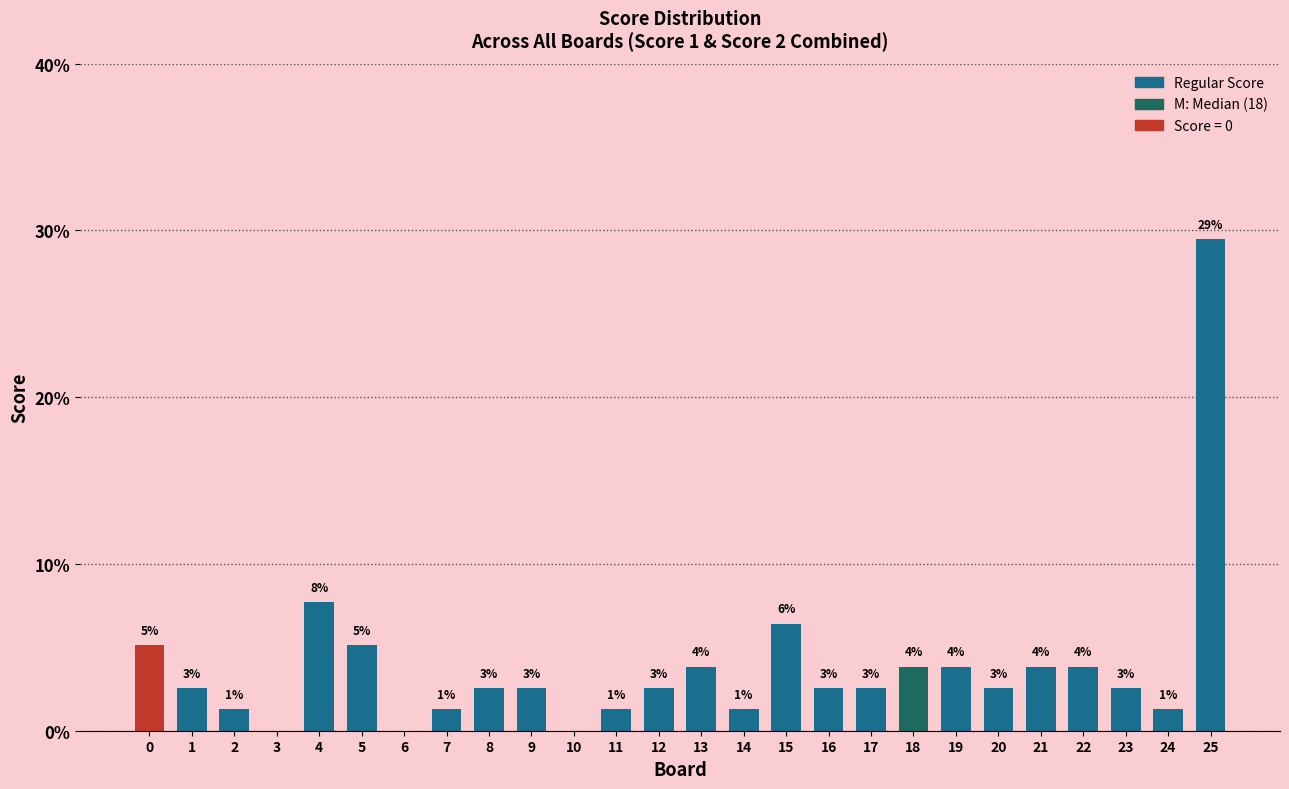

Are the bars horizontal?

No